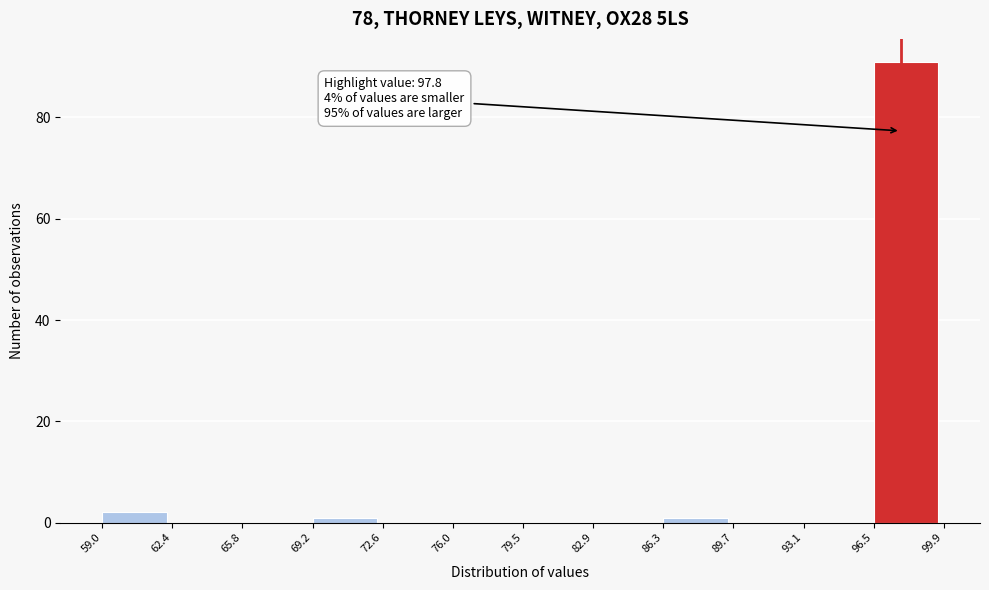

Which range on the x-axis has the tallest bar?

96.5 to 99.9